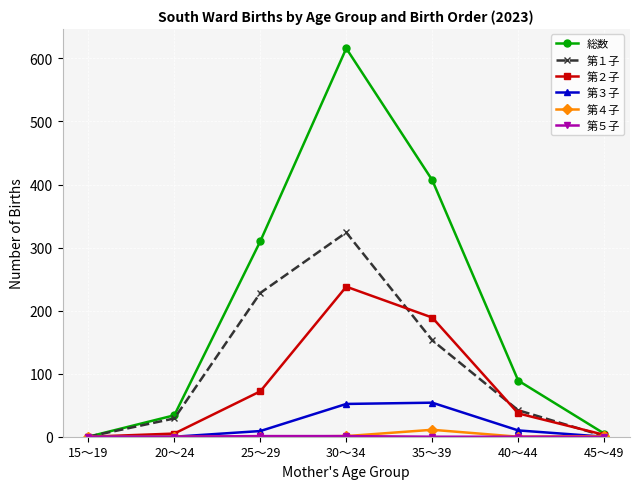

What is the sum of all 第４子 values?

13